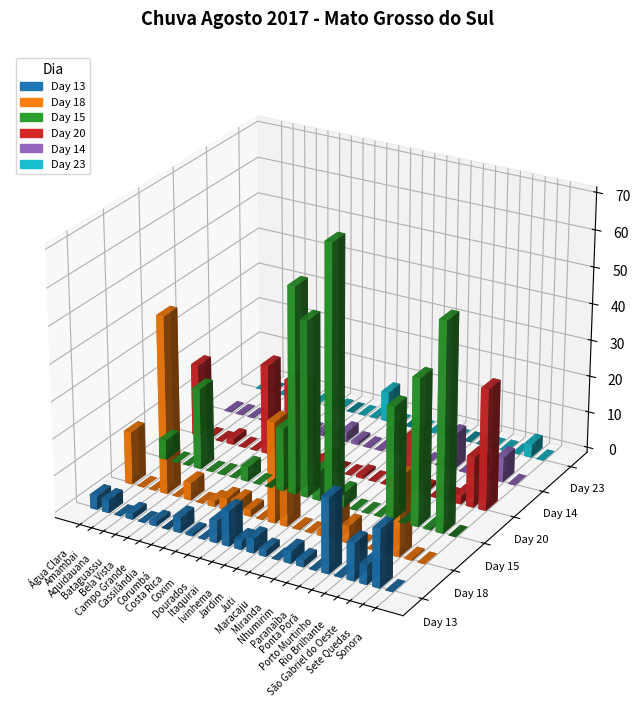

What is the difference between the highest and lowest values at Corumbá?

4.2